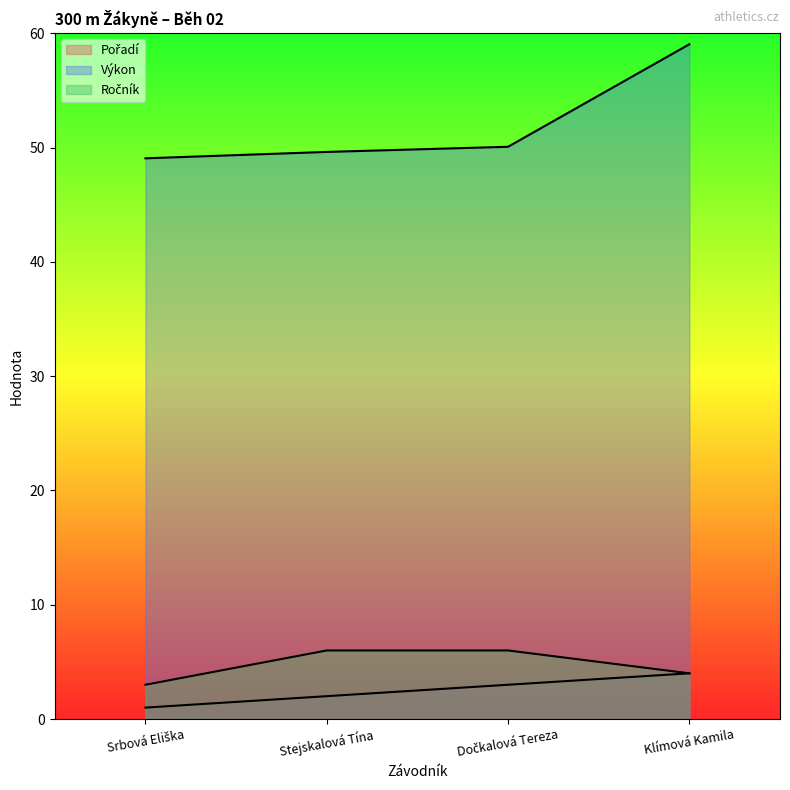

Which series has the largest range (max minus min)?

Výkon